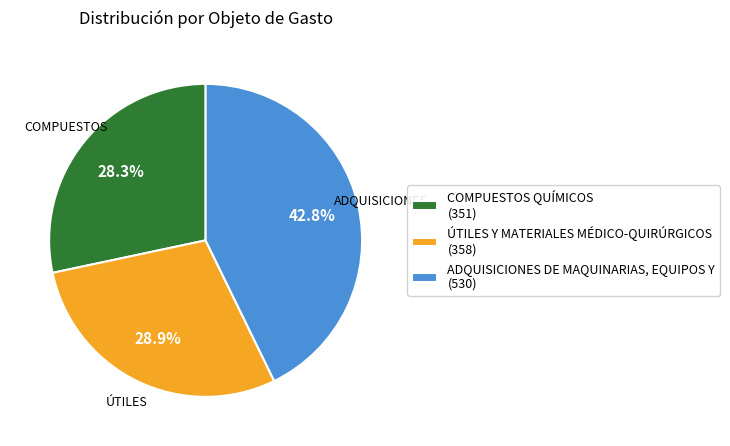

Which category has the smallest portion of the pie?

COMPUESTOS QUÍMICOS